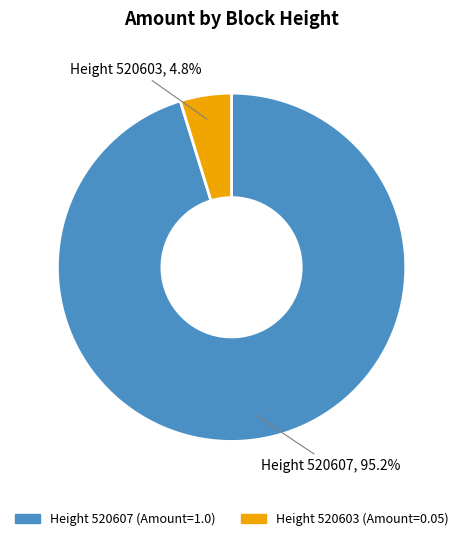

How many slices are in this pie chart?

2